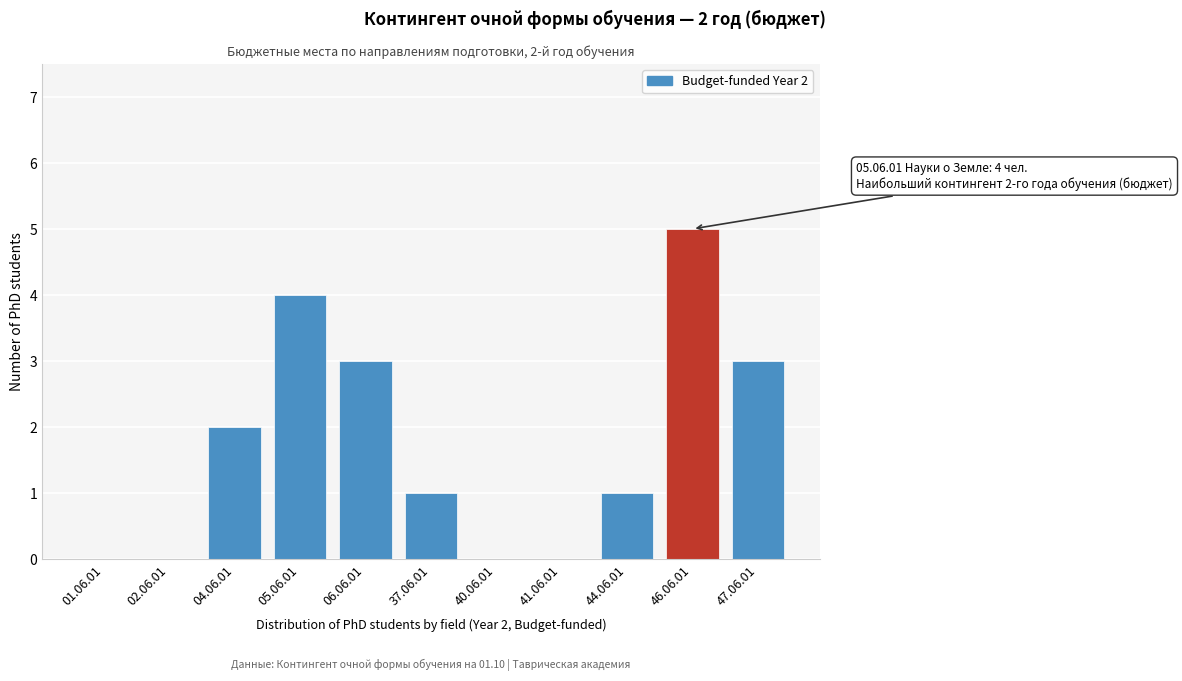

Reading right to left, what are all the values shown in this chart?

47.06.01=3	46.06.01=5	44.06.01=1	41.06.01=0	40.06.01=0	37.06.01=1	06.06.01=3	05.06.01=4	04.06.01=2	02.06.01=0	01.06.01=0